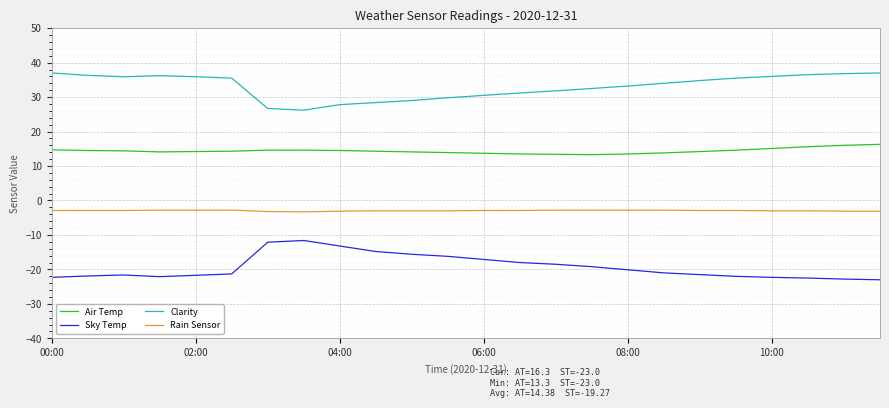

Which series has the largest total across all categories?

Clarity